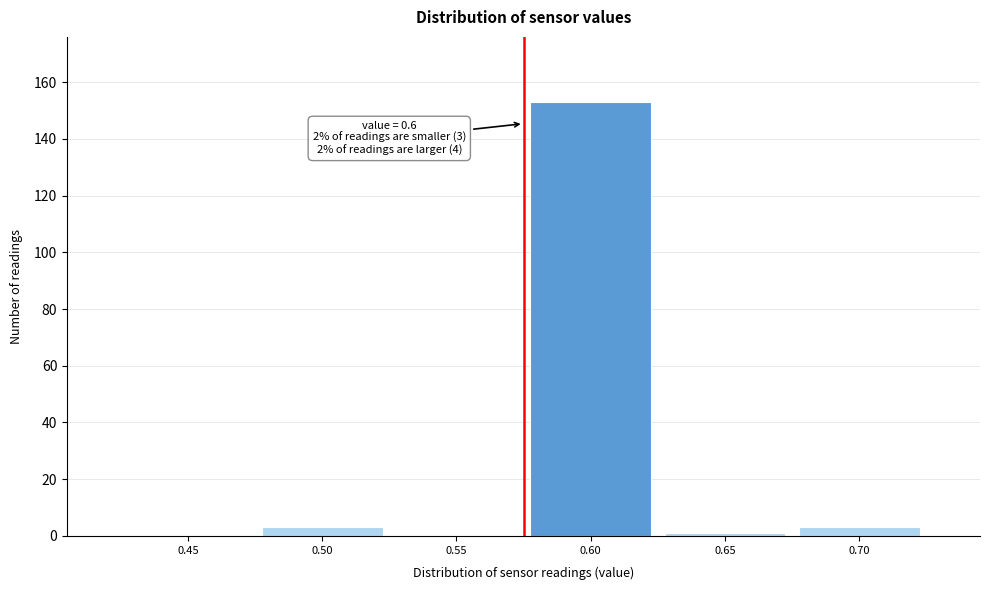

Reading left to right, extract all data points from this chart.

0.45=0	0.50=3	0.55=0	0.60=153	0.65=1	0.70=3